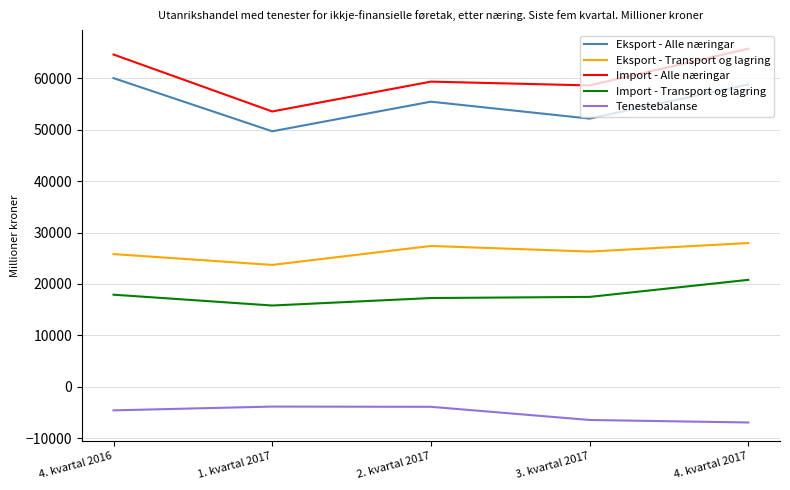

What are all the series names shown in the legend?

Eksport - Alle næringar, Eksport - Transport og lagring, Import - Alle næringar, Import - Transport og lagring, Tenestebalanse